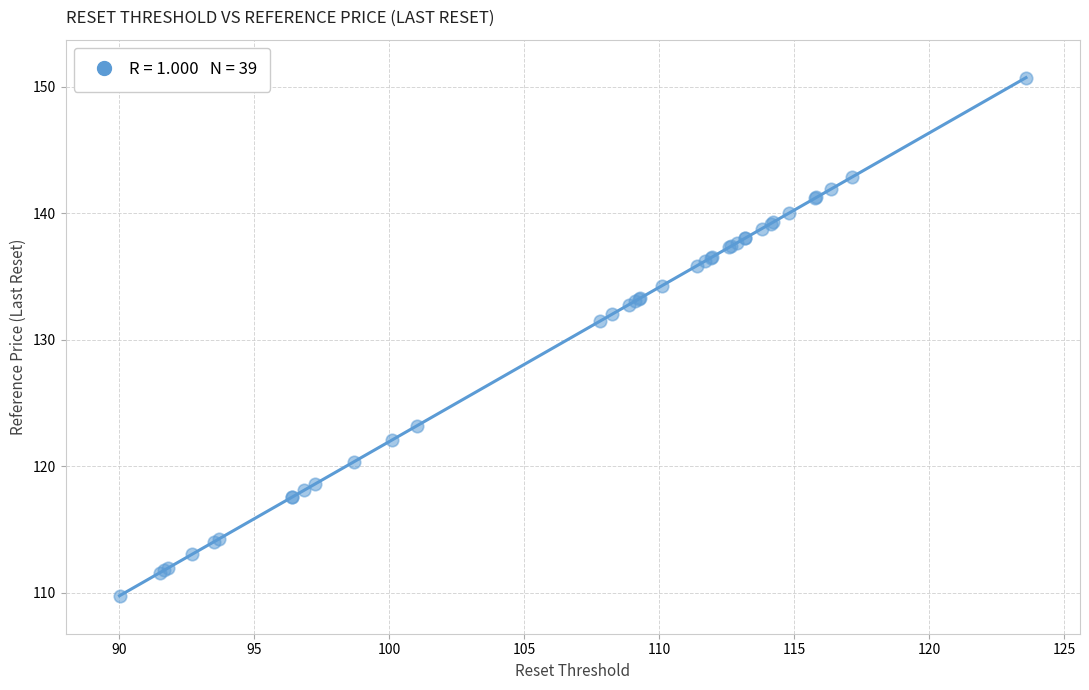

What Y value in the scatter plot is closest to 130?

131.5